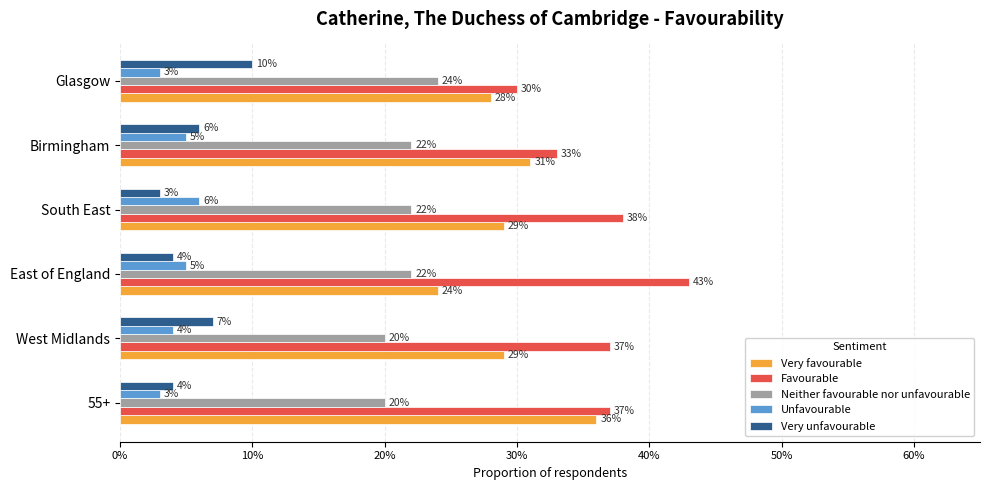

What are all the series names shown in the legend?

Very favourable, Favourable, Neither favourable nor unfavourable, Unfavourable, Very unfavourable